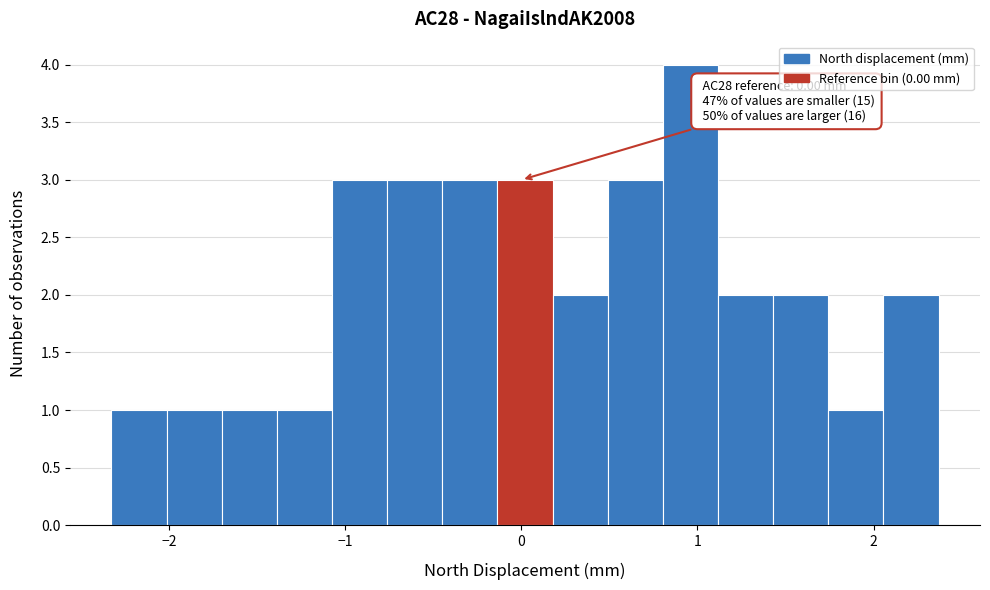

Read against the x-axis, roughly where is the centre of the tallest bar?

1.0